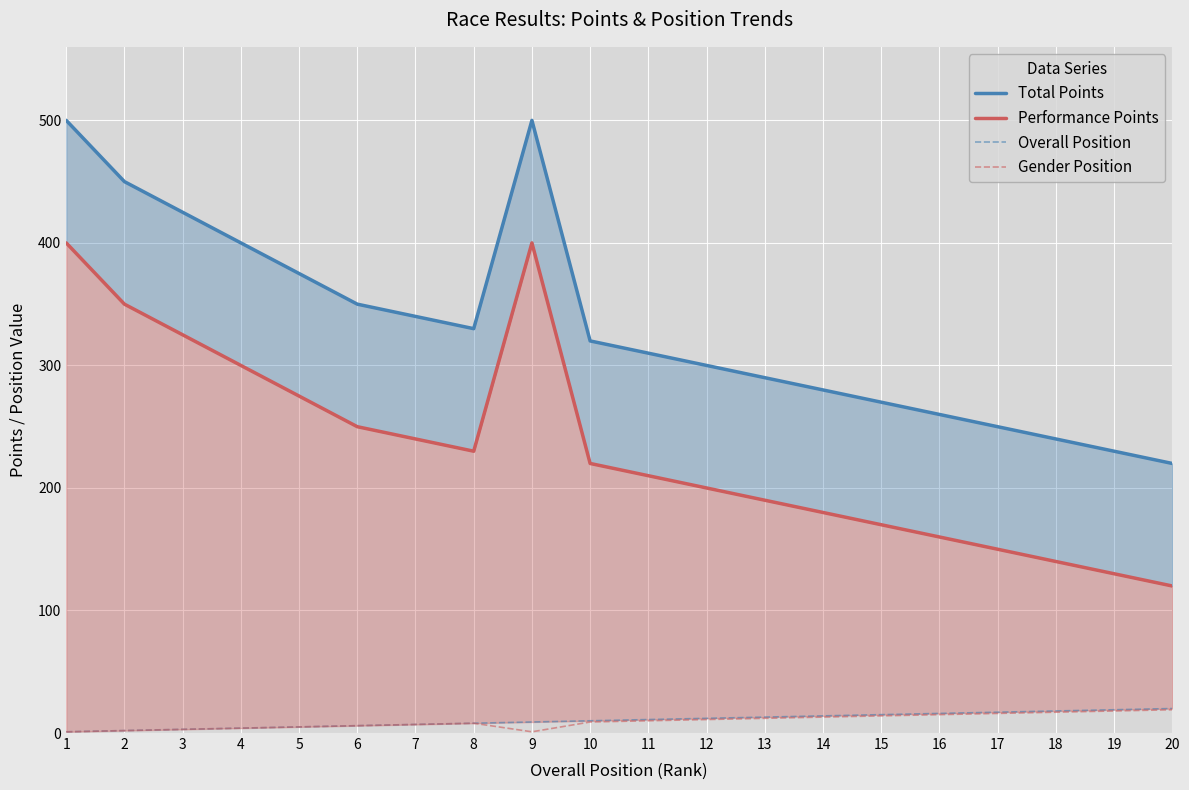

List the labels in order of Overall Position value, largest first.

20, 19, 18, 17, 16, 15, 14, 13, 12, 11, 10, 9, 8, 7, 6, 5, 4, 3, 2, 1